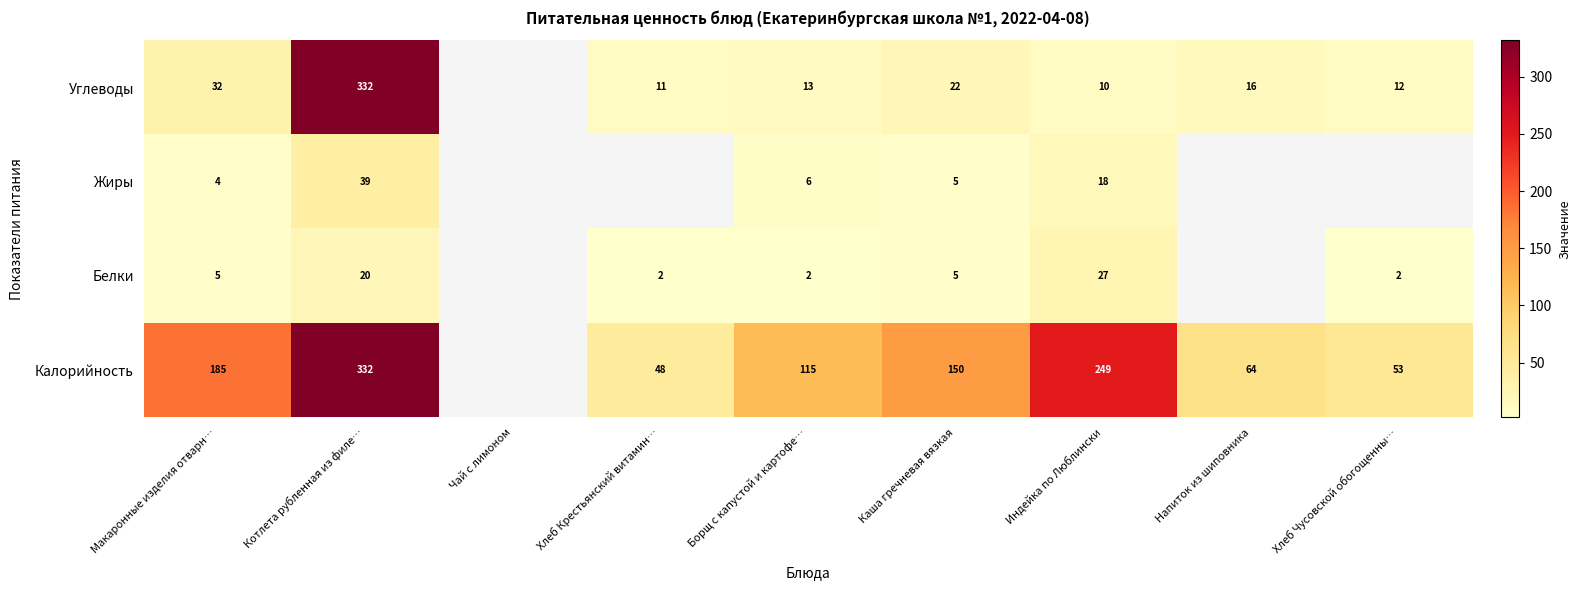

What is the spread (max minus min) of values at Напиток из шиповника?

48.0